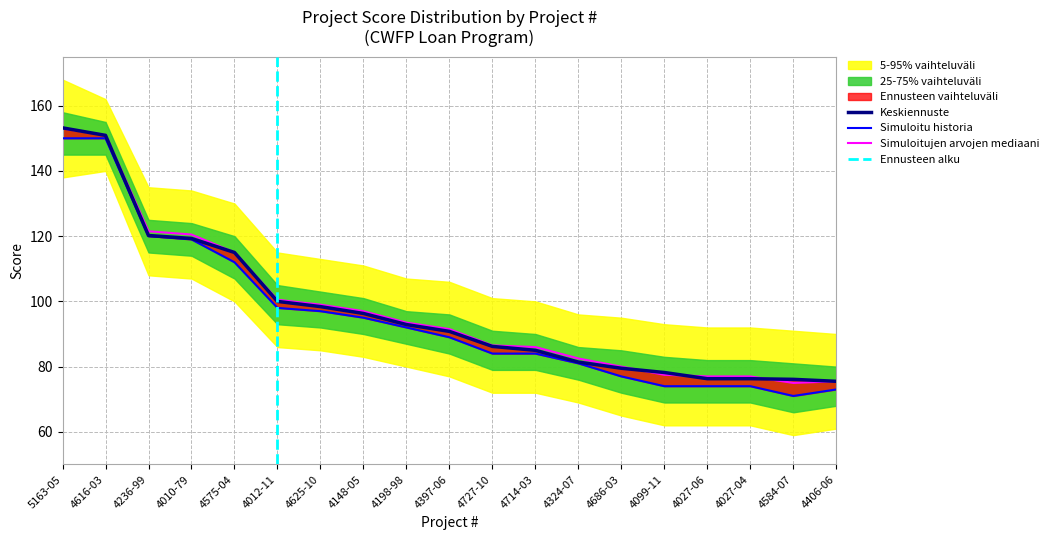

Is it true that Simuloitujen arvojen mediaani equals 86.5 at 4727-10?

True